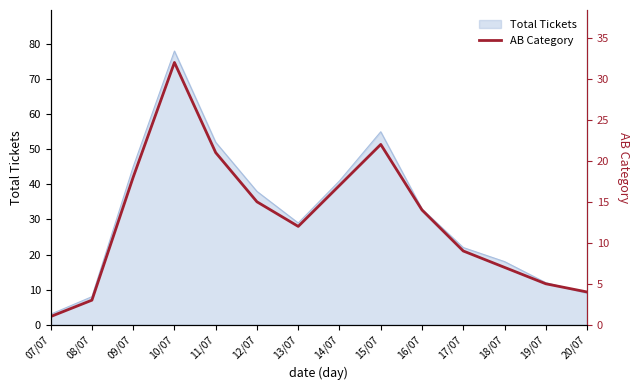

Where is the first local minimum?

13/07